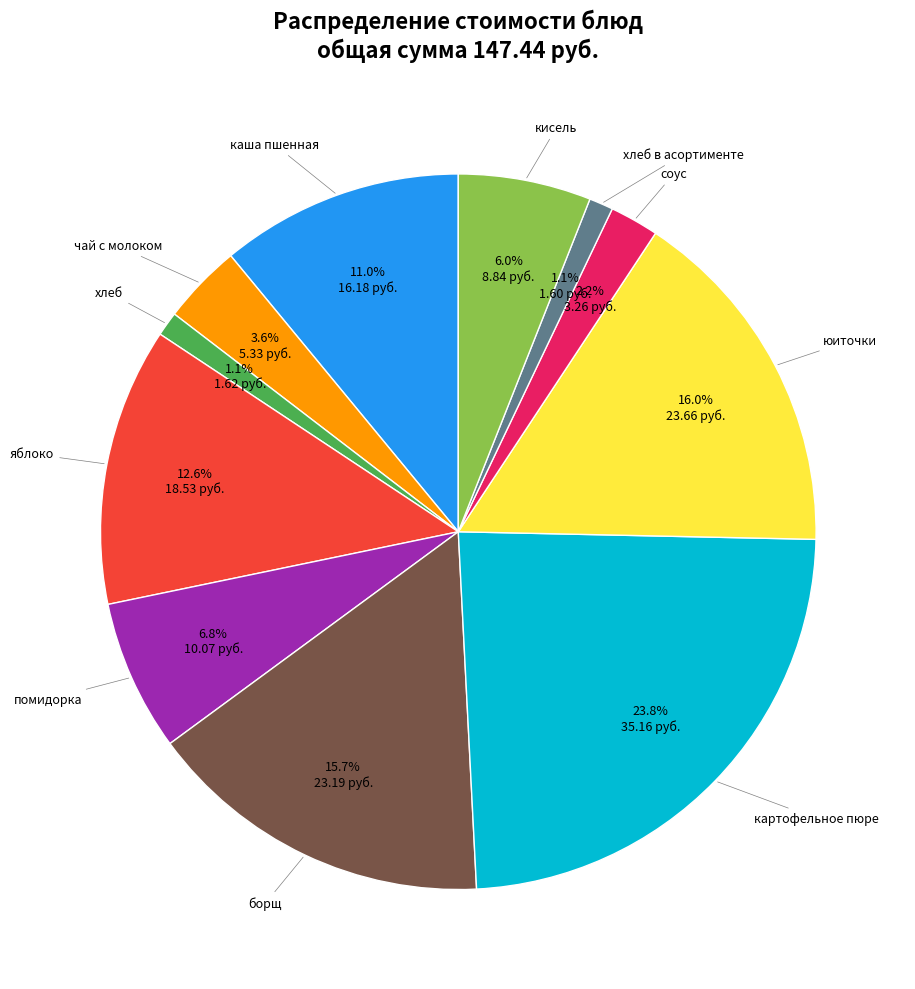

Is there any slice that represents more than half of the pie?

No